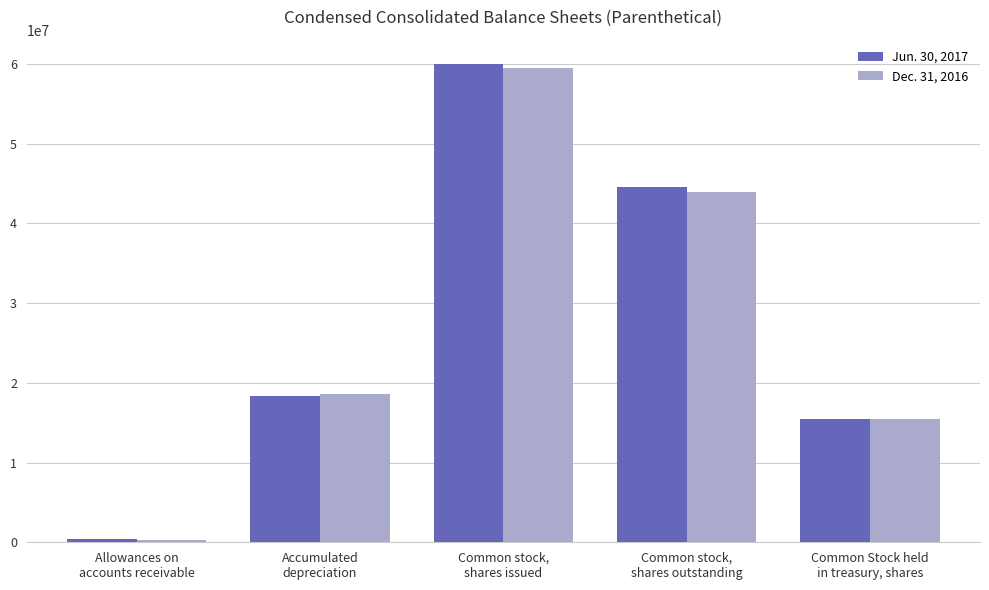

Which label corresponds to the largest value in the chart?

Common stock,
shares issued